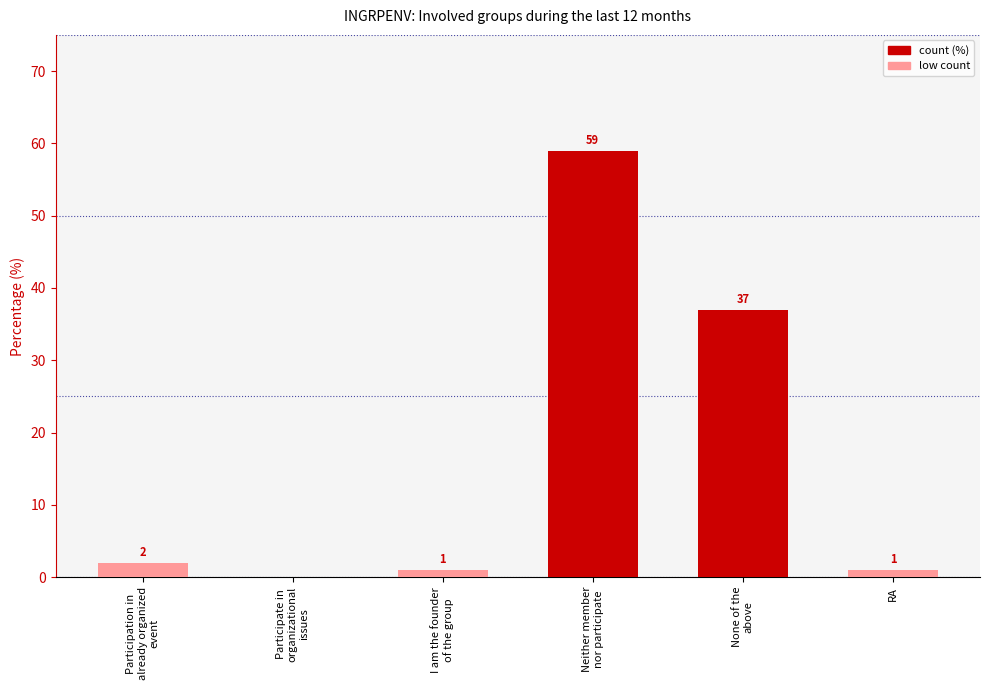

What is the maximum value shown in the chart?

59